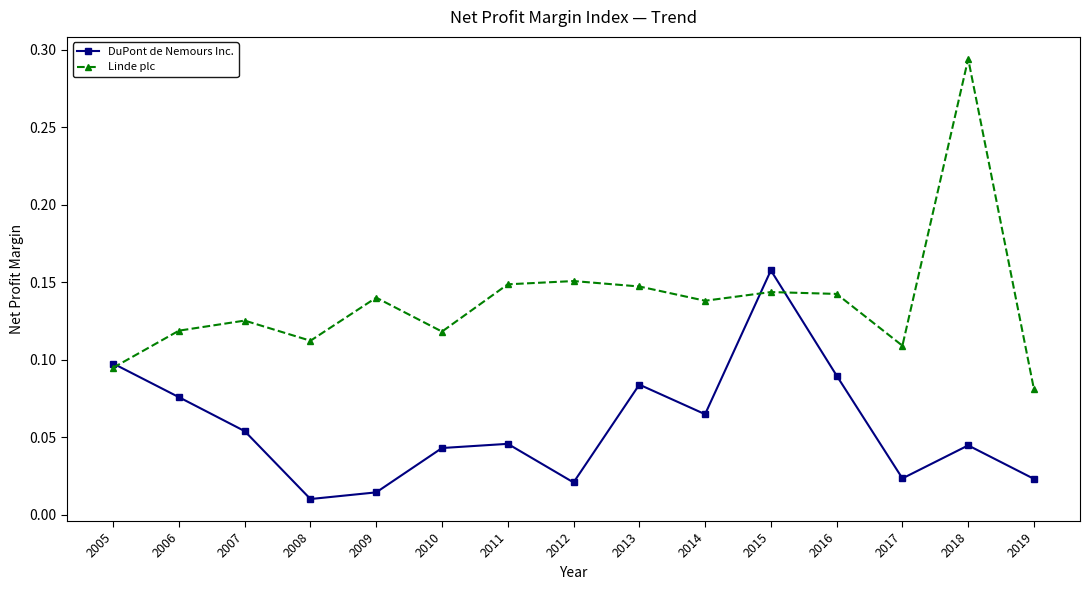

Does the chart display data point markers on the line(s)?

Yes